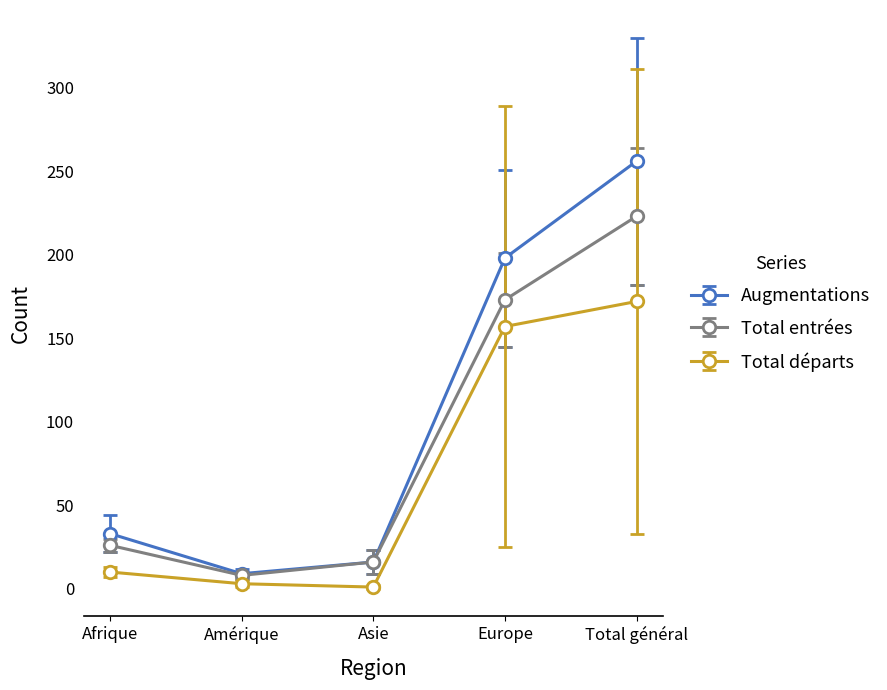

What are all the series names shown in the legend?

Augmentations, Total entrées, Total départs